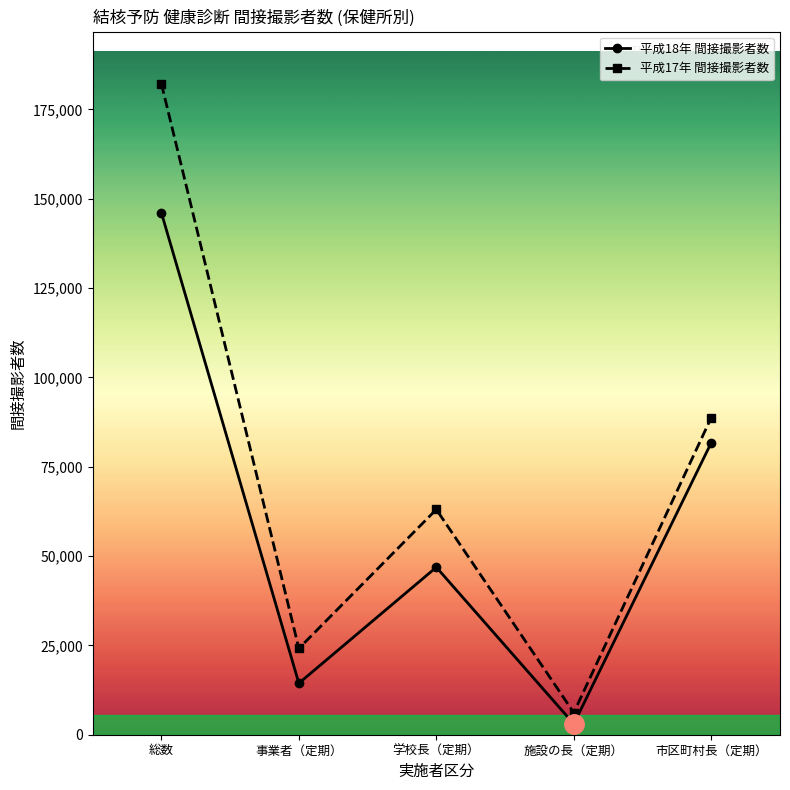

What is the difference between the second highest and second lowest values in the 平成17年 間接撮影者数 series?

64625